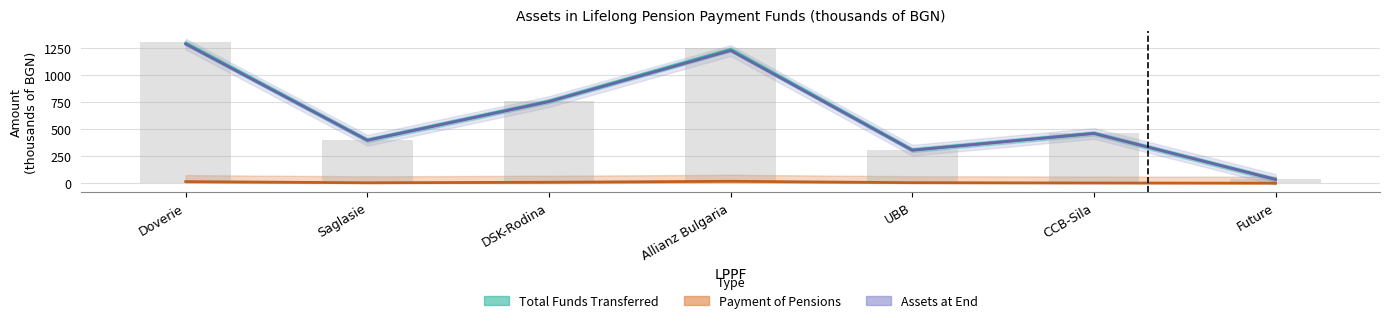

Which series has the widest spread of values?

Total Funds Transferred